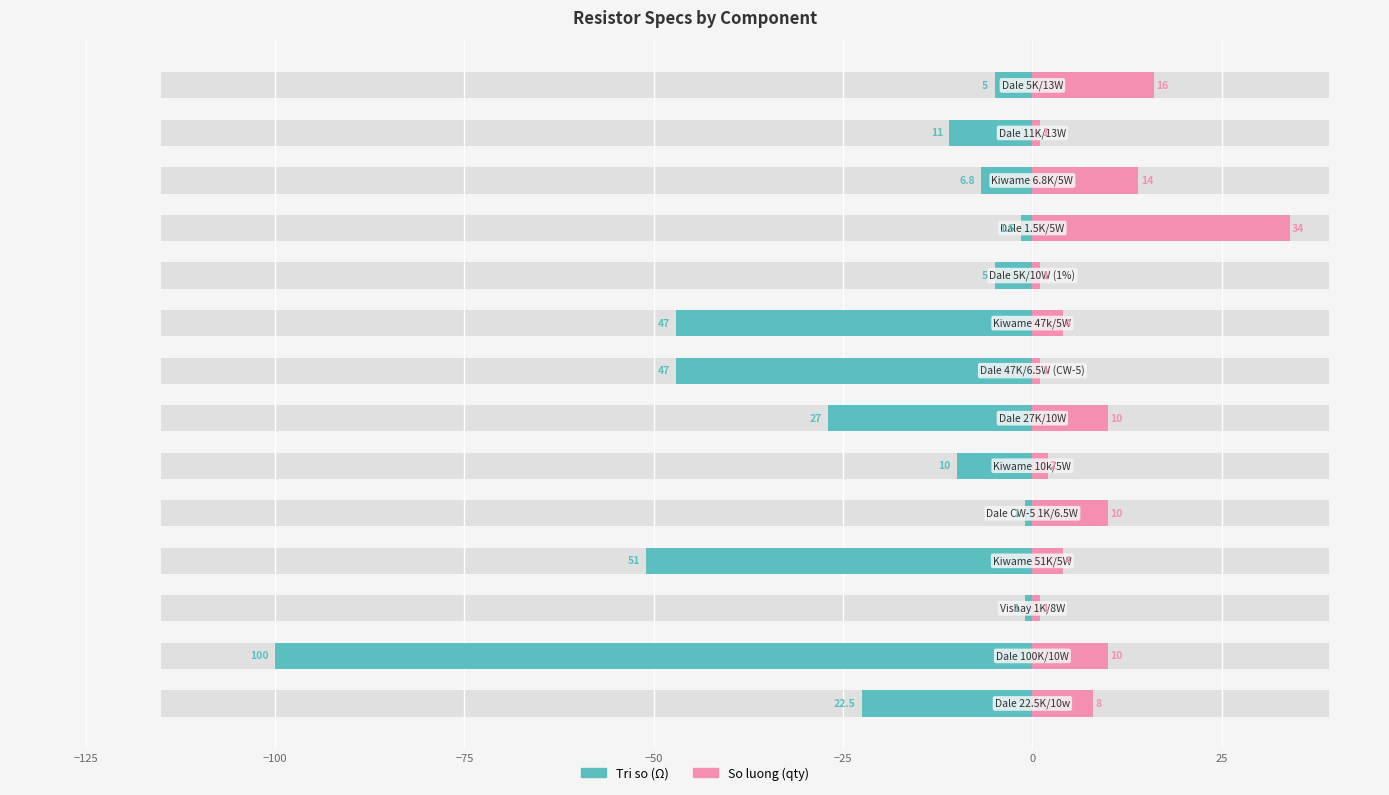

Is it true that Tri so equals -30.6 at −125?

False